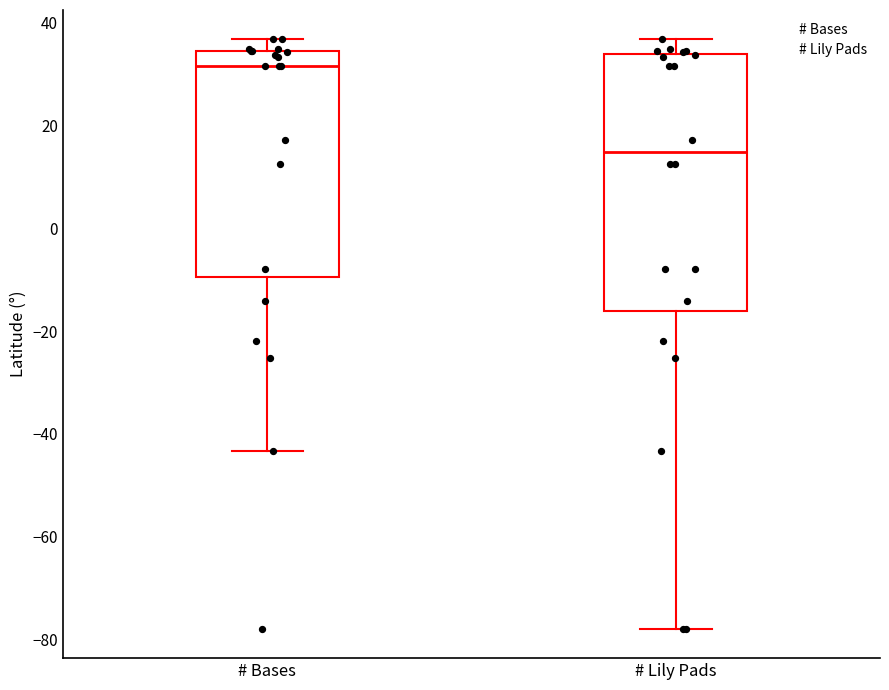

Which box has the highest median line?

# Bases